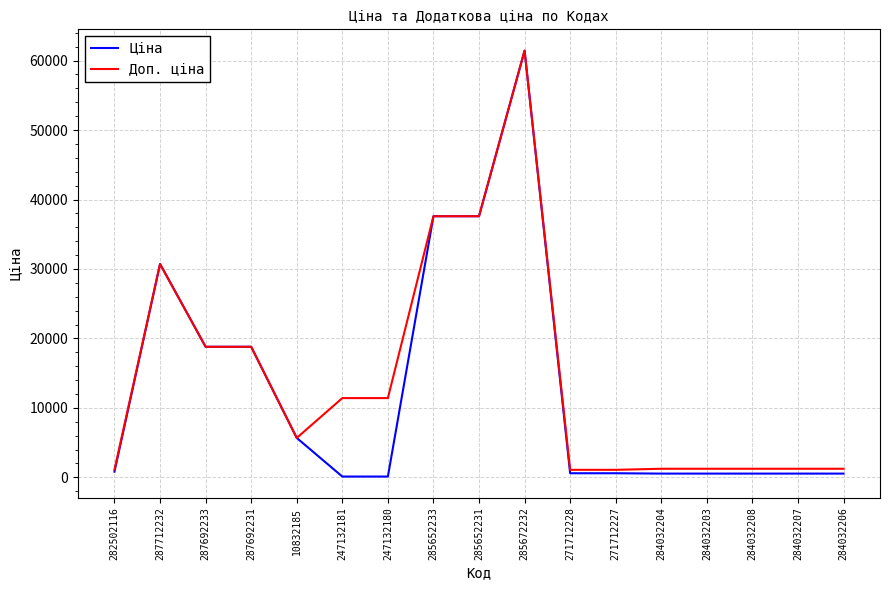

List the series in order of their overall mean, lowest first.

Ціна, Доп. ціна